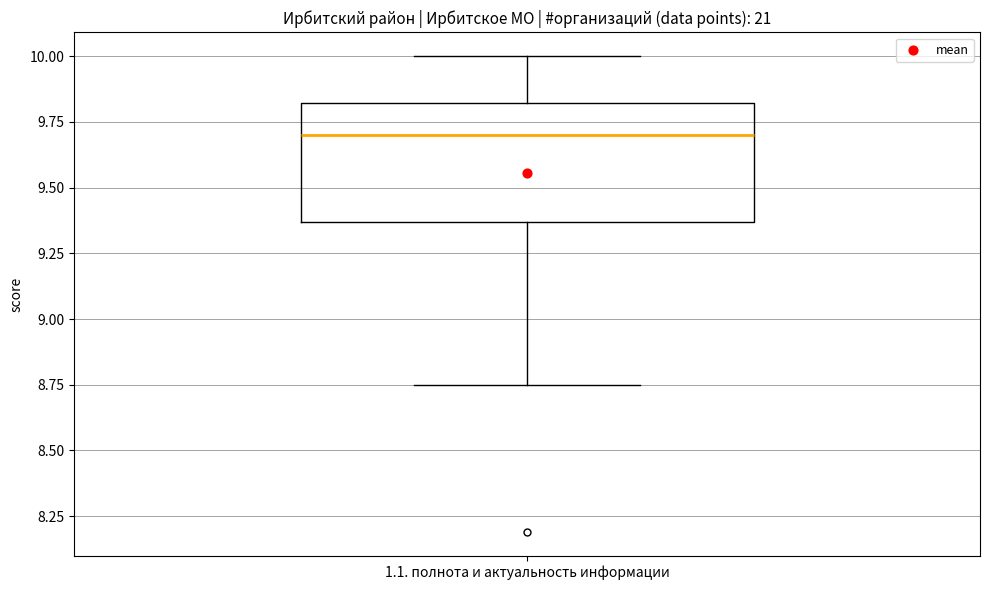

Read this box plot against the y-axis: the position of the median line, the range covered by the box, and the ends of both whiskers. The values are not printed on the chart, so give them approximately, as read against the axis.

median 9.70, box 9.35 to 9.80, whiskers 8.75 to 10.00